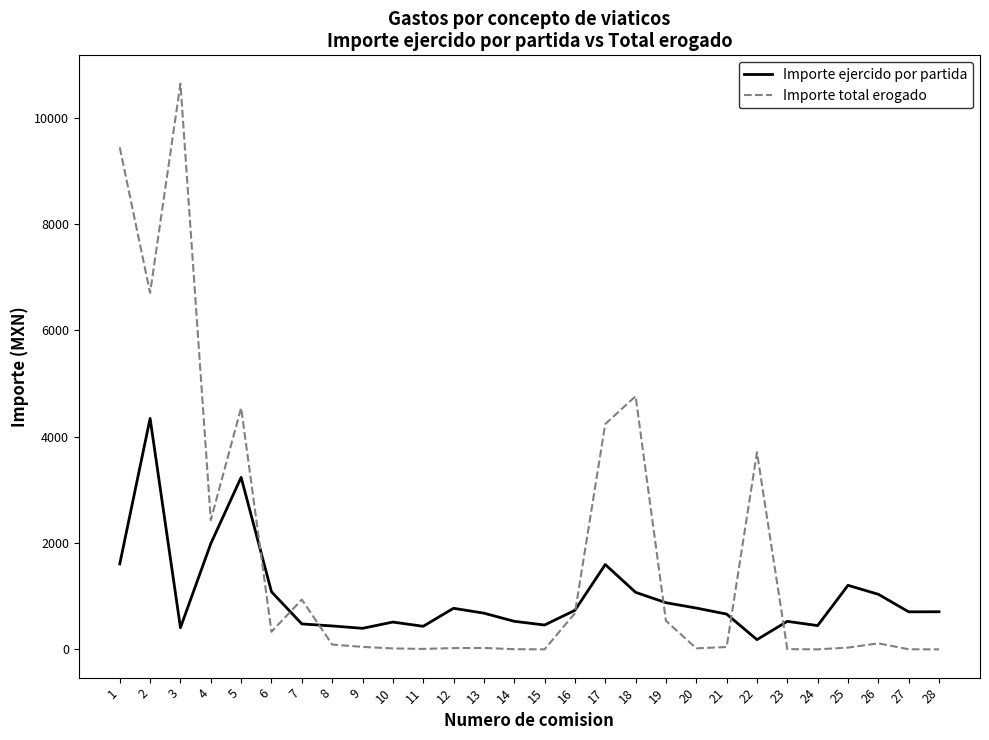

What is the difference between the highest and lowest values at 4?

442.0